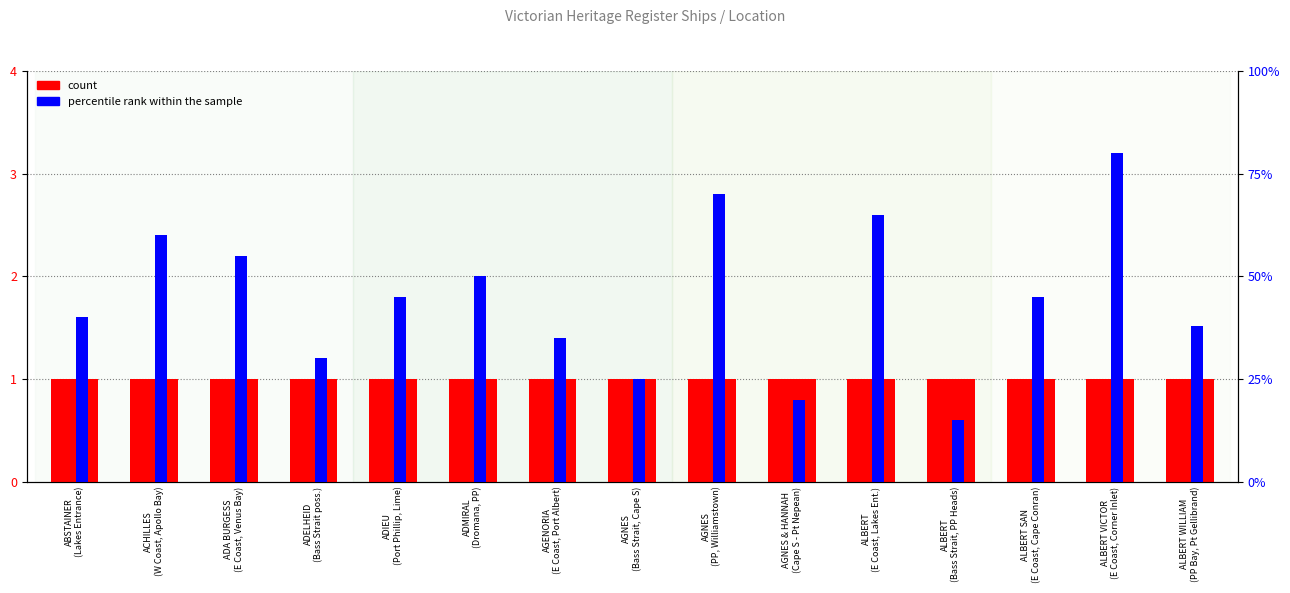

What is the approximate value of count at AGNES
(Bass Strait, Cape S)?

1